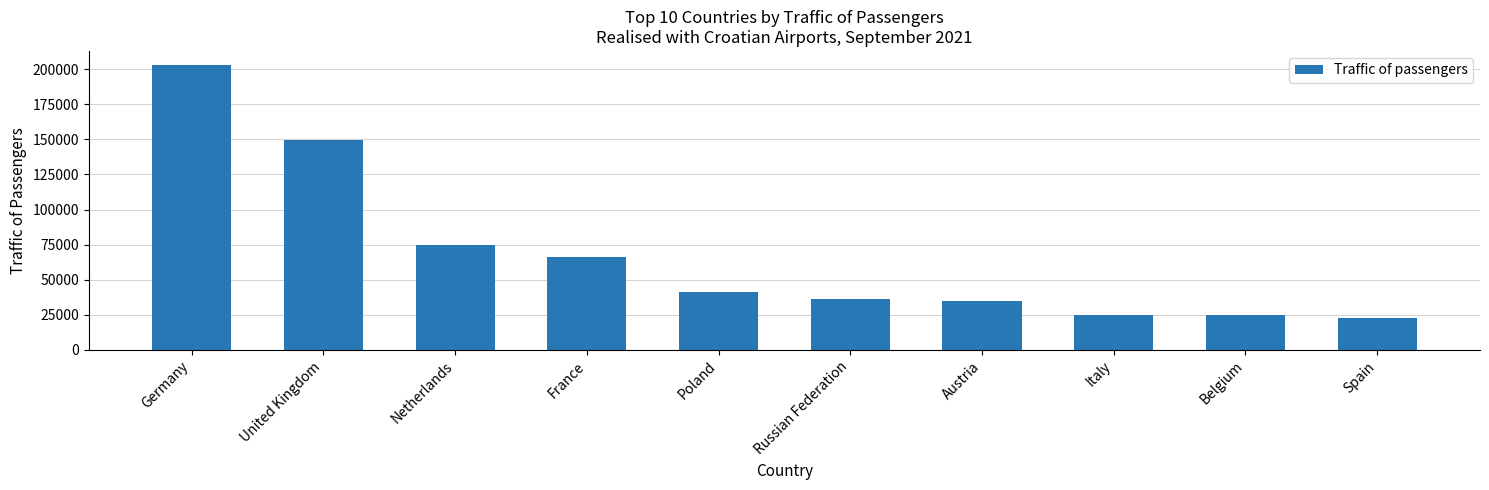

Between Poland and France, which is larger?

France